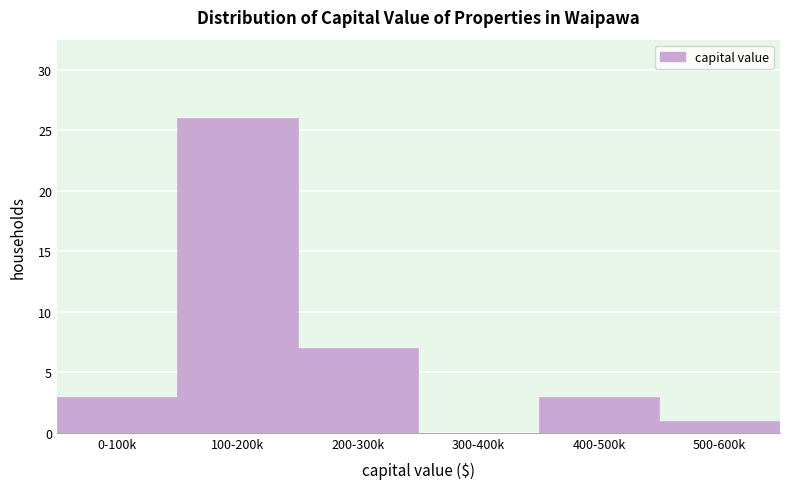

At which category does the chart reach its peak across all series?

100-200k